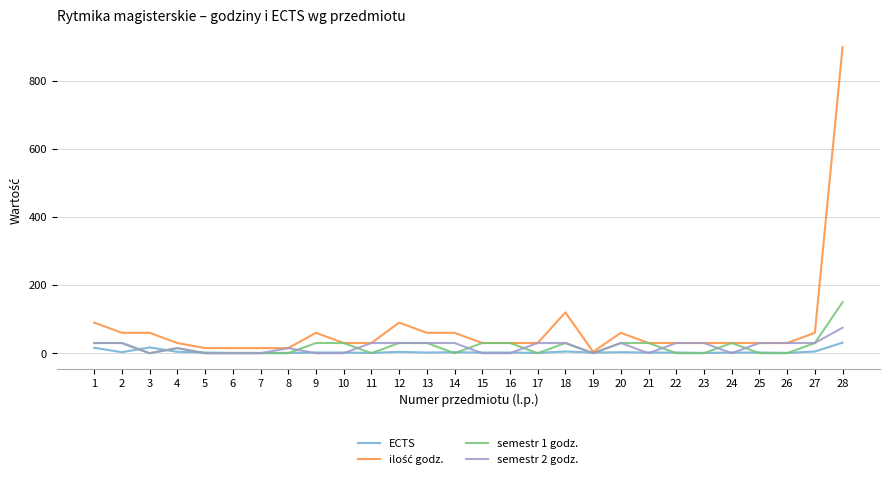

At which category does the chart reach its peak across all series?

28